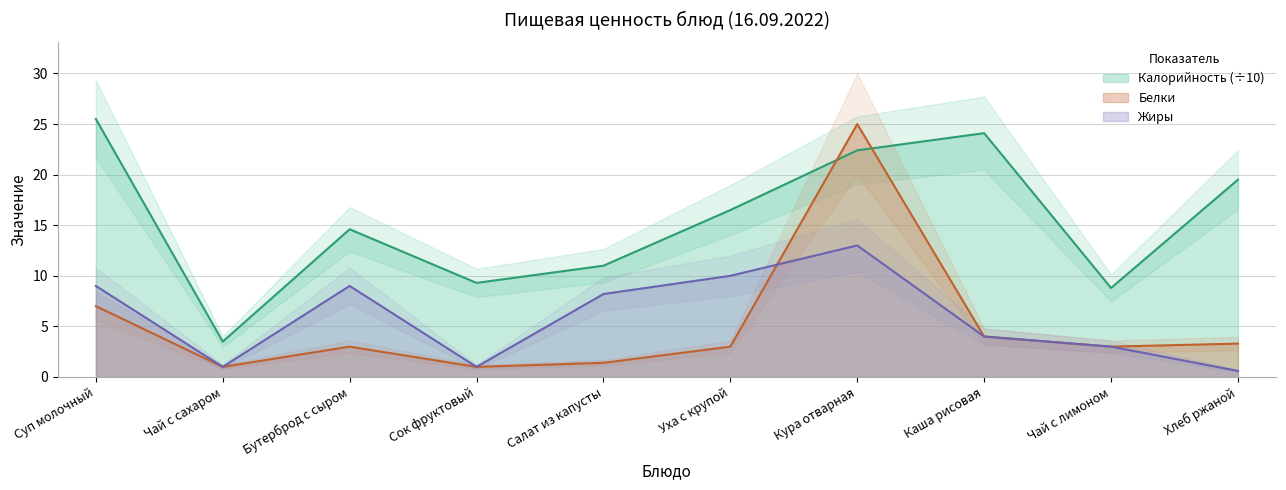

At how many categories does at least one series exceed 11?

6